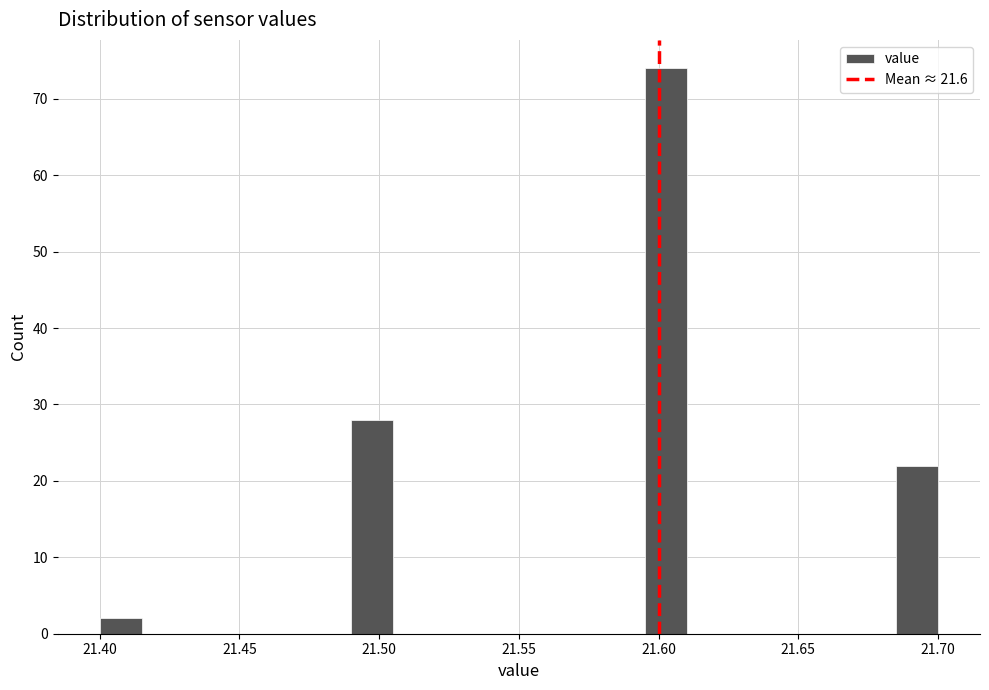

Read against the x-axis, roughly where is the centre of the tallest bar?

21.605